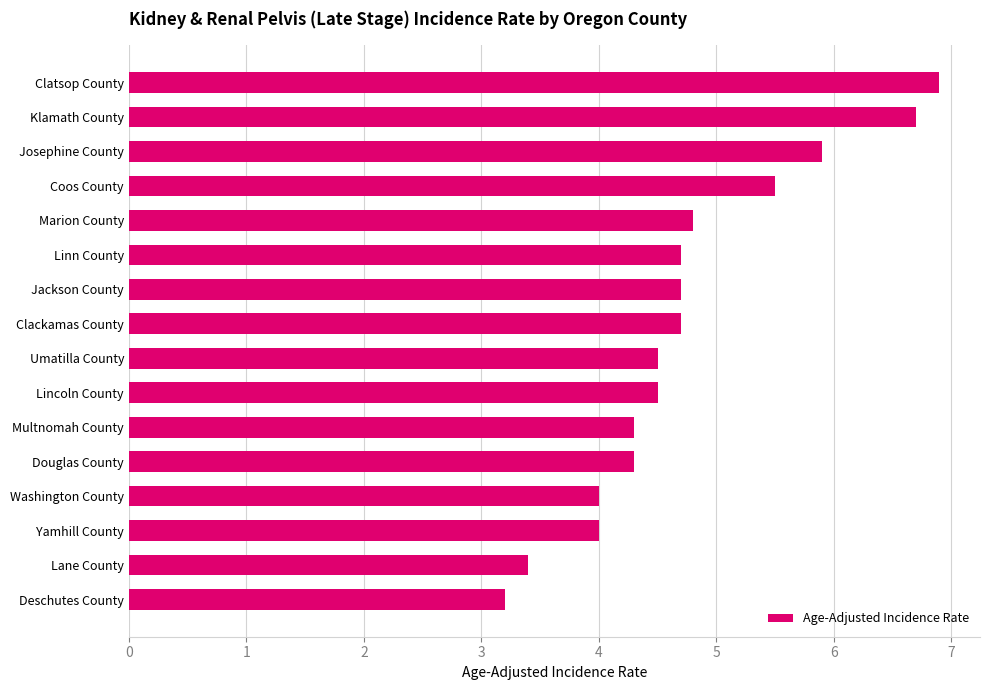

What is the difference between the maximum and minimum values?

3.7